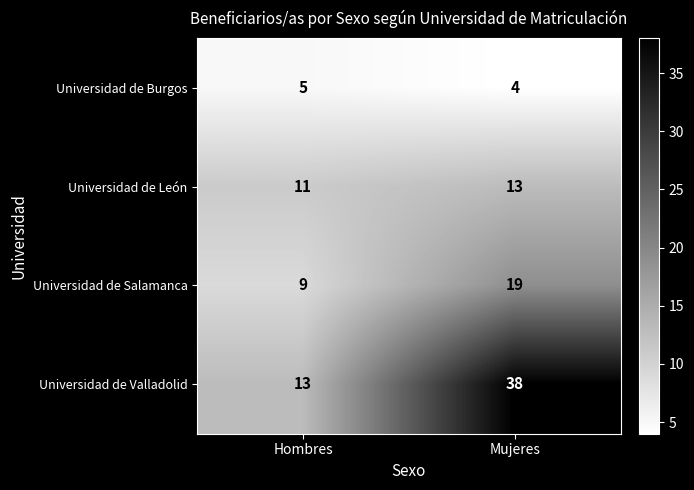

The Universidad de Burgos series shows 4 at Mujeres. True or false?

True